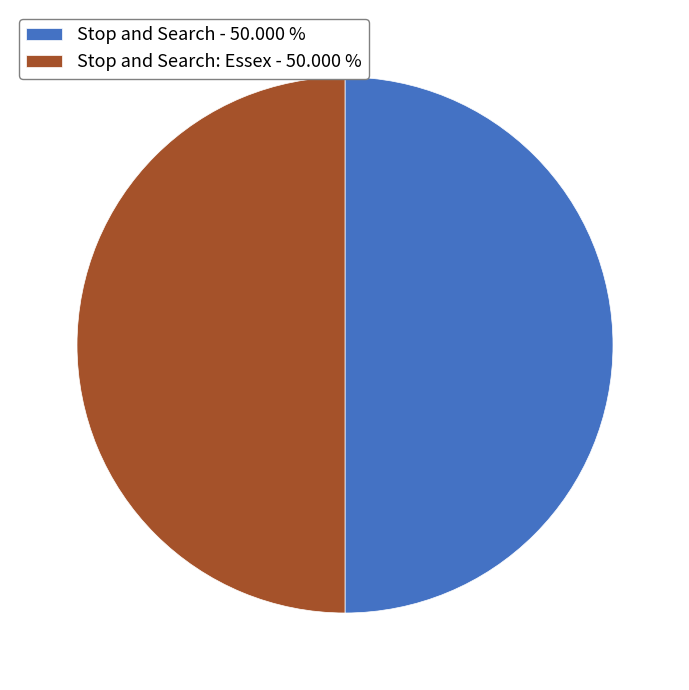

Do Stop and Search - 50.000 % and Stop and Search: Essex - 50.000 % together represent more than half of the pie?

Yes